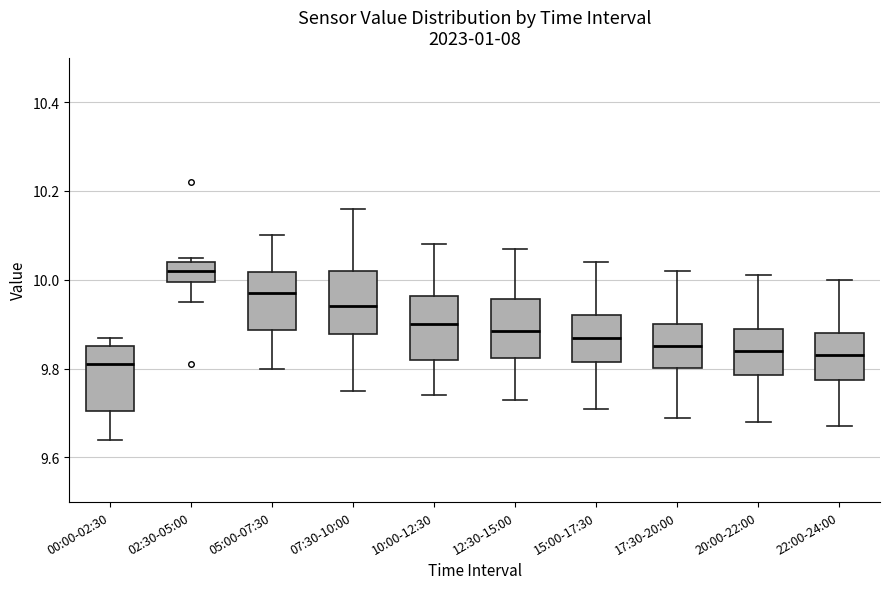

Reading left to right, read every box against the y-axis: the position of its median line, the range the box covers, and the ends of its whiskers. The values are not printed on the chart, so give them approximately, as read against the axis.

00:00-02:30: median 9.82, box 9.70 to 9.86, whiskers 9.64 to 9.88
02:30-05:00: median 10.02, box 10.00 to 10.04, whiskers 9.96 to 10.06
05:00-07:30: median 9.98, box 9.88 to 10.02, whiskers 9.80 to 10.10
07:30-10:00: median 9.94, box 9.88 to 10.02, whiskers 9.76 to 10.16
10:00-12:30: median 9.90, box 9.82 to 9.96, whiskers 9.74 to 10.08
12:30-15:00: median 9.88, box 9.82 to 9.96, whiskers 9.74 to 10.08
15:00-17:30: median 9.88, box 9.82 to 9.92, whiskers 9.72 to 10.04
17:30-20:00: median 9.86, box 9.80 to 9.90, whiskers 9.70 to 10.02
20:00-22:00: median 9.84, box 9.78 to 9.90, whiskers 9.68 to 10.02
22:00-24:00: median 9.84, box 9.78 to 9.88, whiskers 9.68 to 10.00